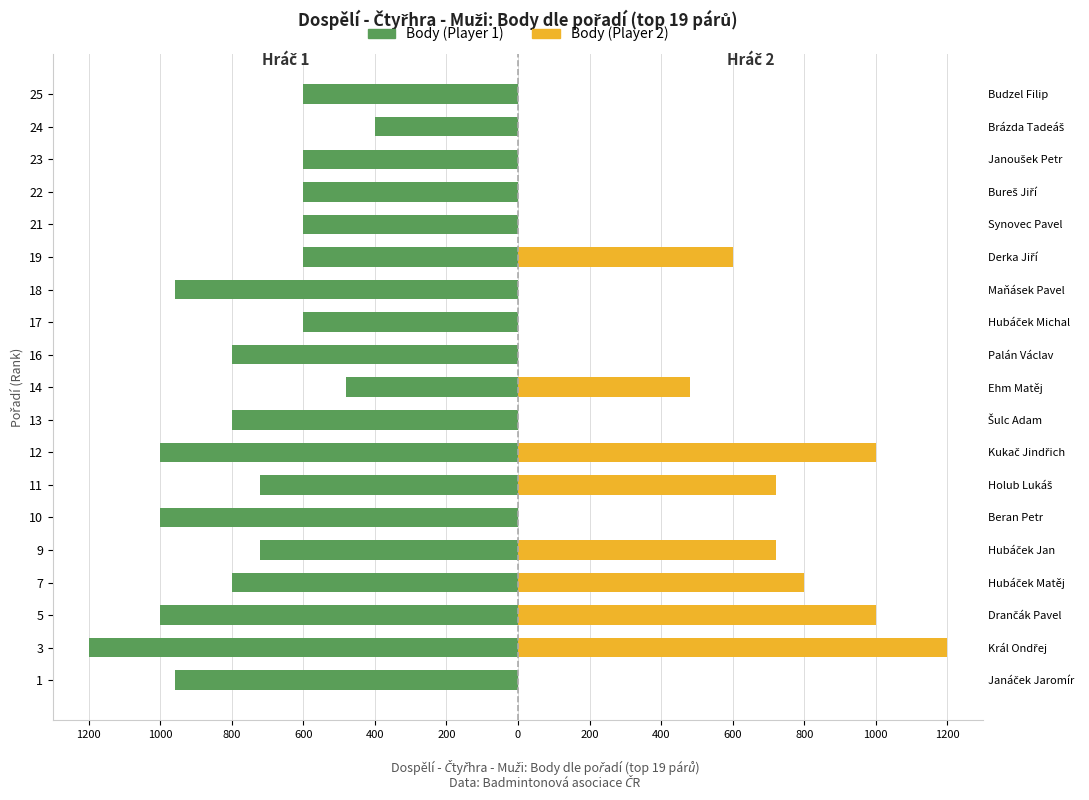

How many bars are there in total?

38